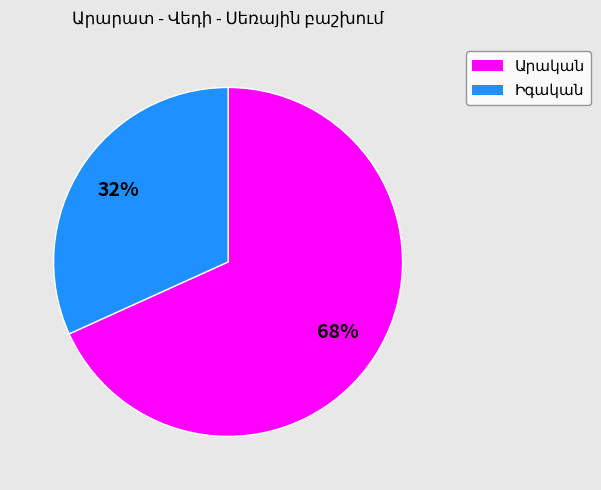

To the nearest percent, what is the difference between the largest and smallest slice percentages?

36%